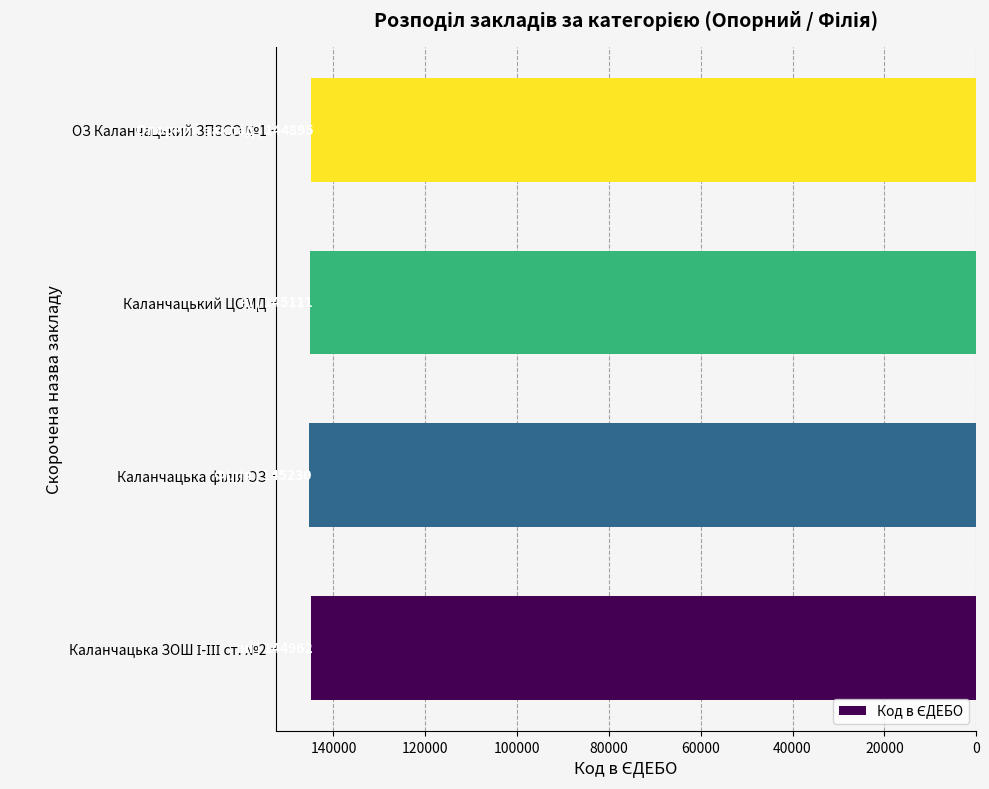

How many categories are shown in the chart?

4